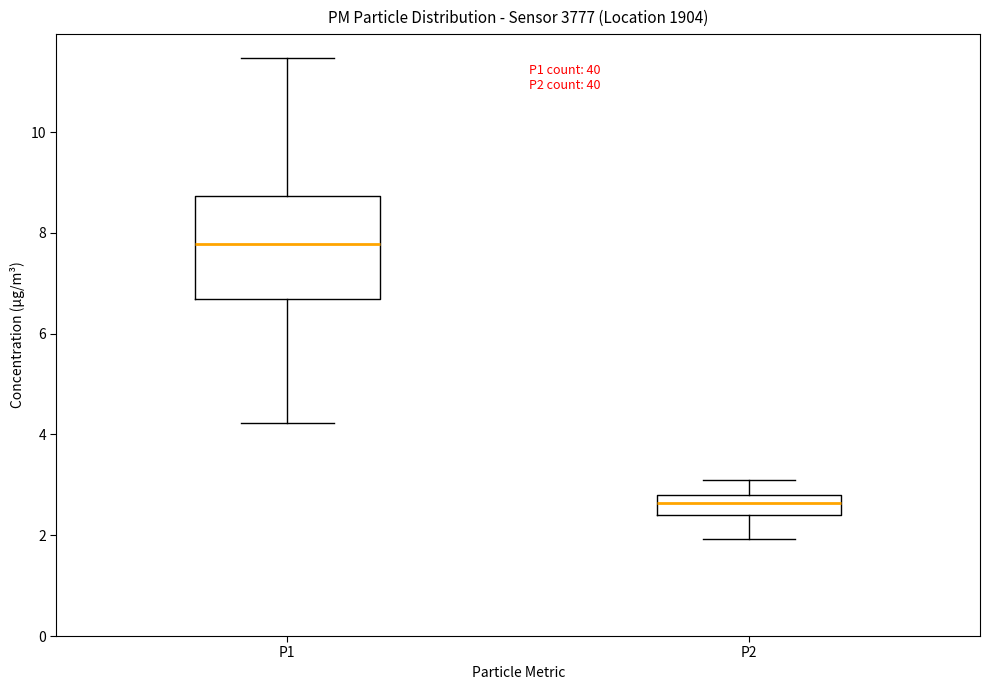

Which box's median line is the lowest?

P2